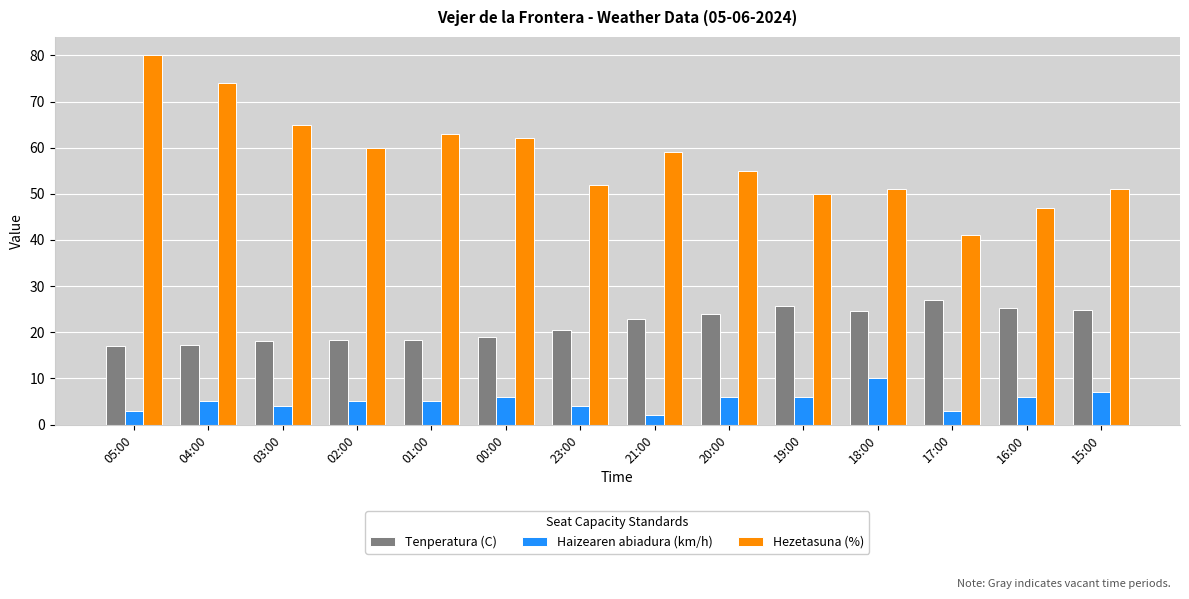

At 03:00, list the series in order from largest to smallest.

Hezetasuna (%), Tenperatura (C), Haizearen abiadura (km/h)